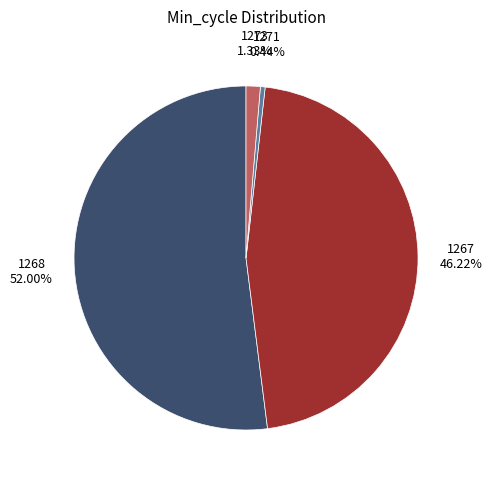

Combined, do 1273 and 1268 account for over 50%?

Yes